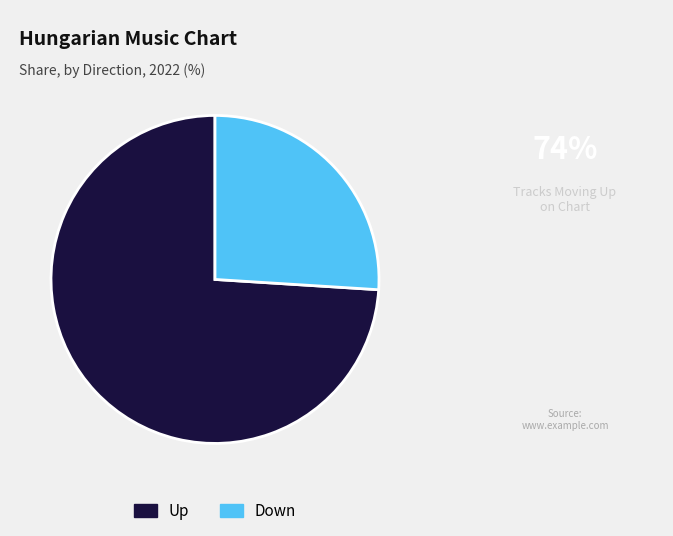

Count the number of slices in the pie.

2